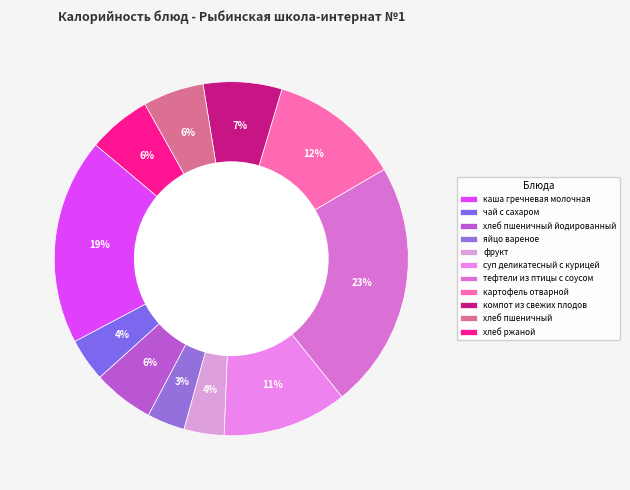

What is the largest slice in the pie chart?

тефтели из птицы с соусом